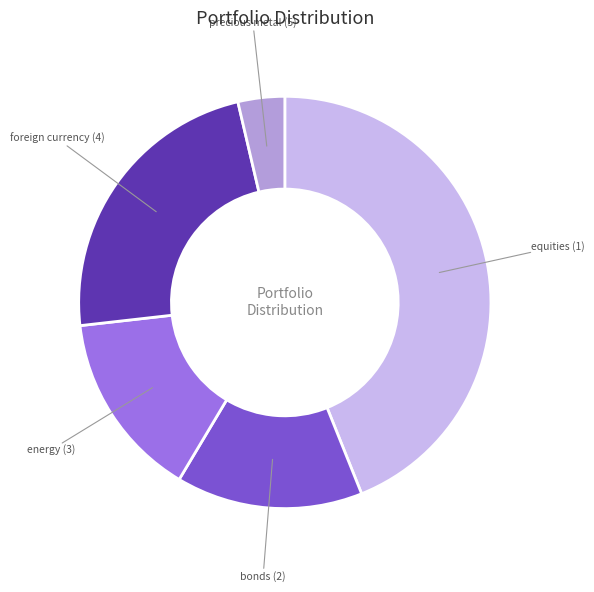

Does any single category account for the majority?

No